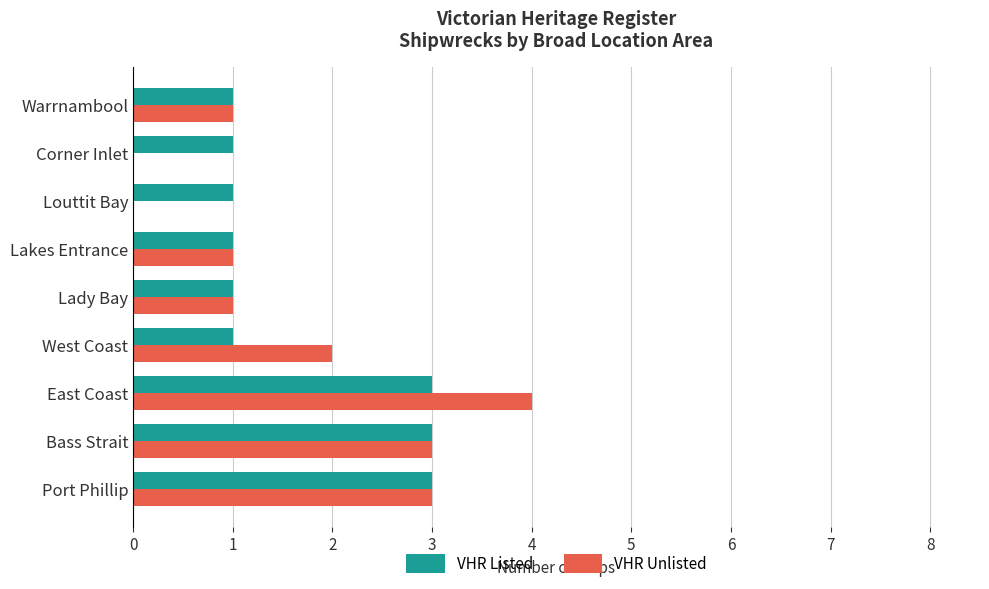

Count the number of categories in the chart.

9